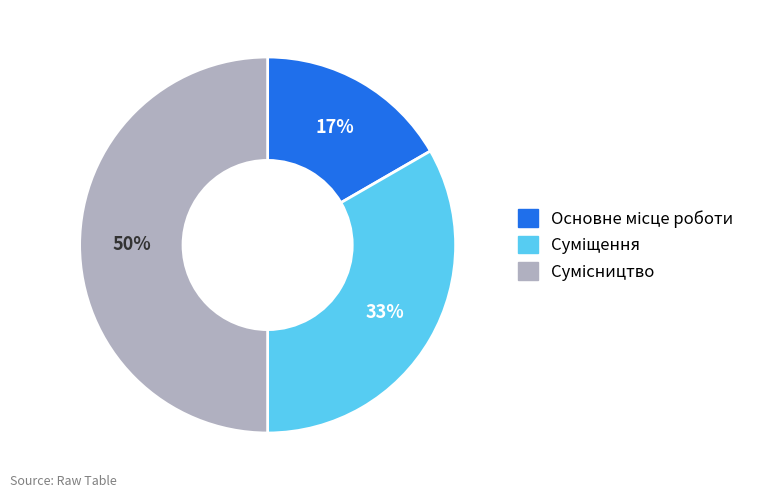

To the nearest percent, what is the average slice percentage?

33%